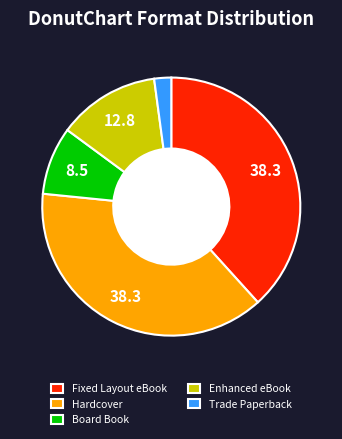

How many slices are in this pie chart?

5